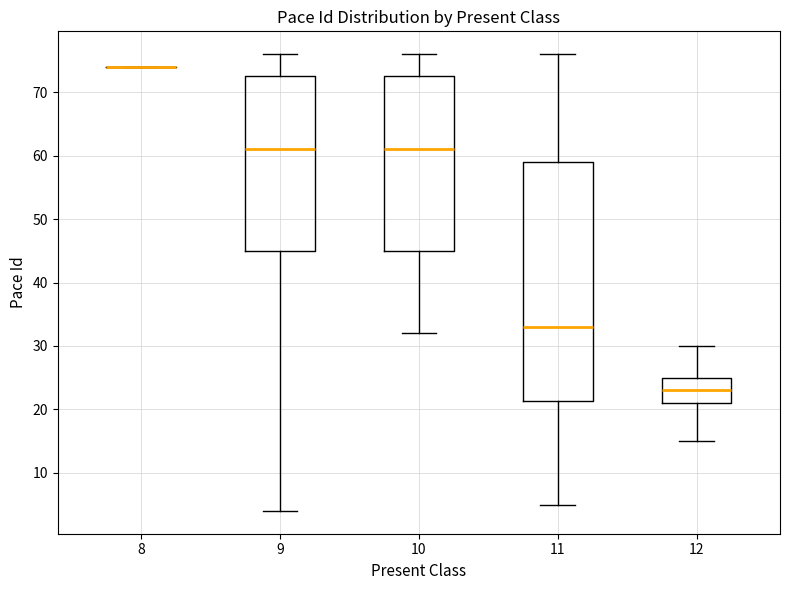

Reading left to right, transcribe this box plot: for each box, give where its median line is, the range the box spans, and where its two whiskers end, as read against the y-axis. The values are not printed on the chart, so give them approximately, as read against the axis.

8: box collapsed to a line at 74, whiskers 74 to 74
9: median 61, box 45 to 73, whiskers 4 to 76
10: median 61, box 45 to 73, whiskers 32 to 76
11: median 33, box 21 to 59, whiskers 5 to 76
12: median 23, box 21 to 25, whiskers 15 to 30